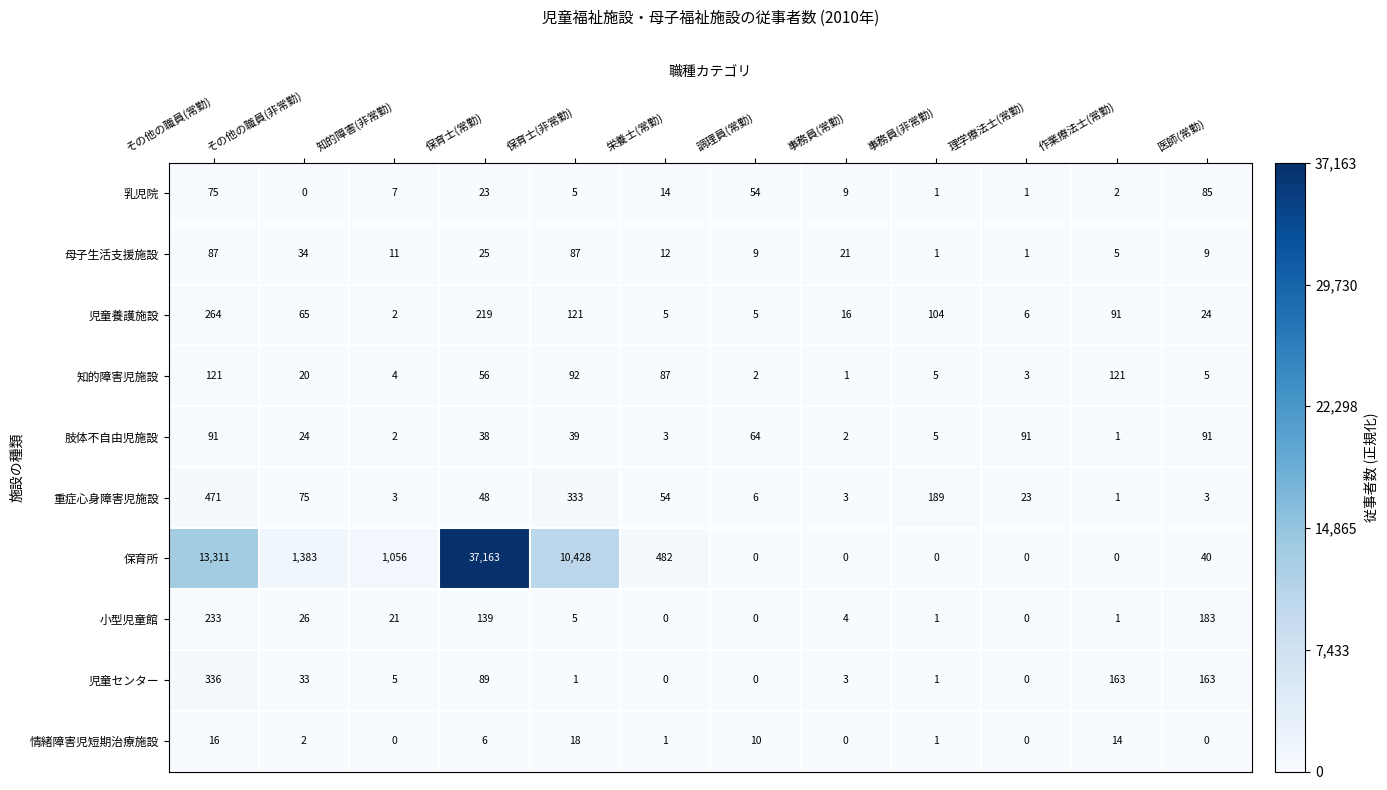

Which series has the widest spread of values?

保育所